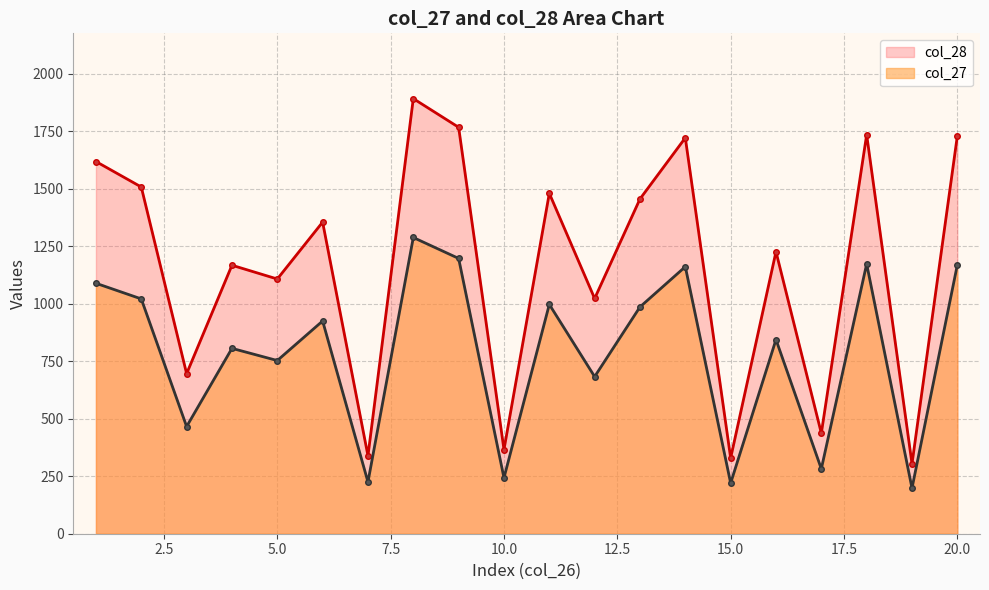

Reading left to right, extract all data points from this chart.

col_27: 1089.0	1021.0	466.0	806.0	753.0	925.0	225.0	1288.0	1197.0	243.0	997.0	683.0	986.0	1161.0	220.0	844.0	282.0	1173.0	198.0	1169.0
col_28: 1618.4	1507.5	695.9	1167.4	1107.5	1354.8	338.8	1891.9	1767.2	365.9	1480.0	1022.8	1455.7	1721.4	329.1	1226.3	437.0	1734.9	303.9	1729.6